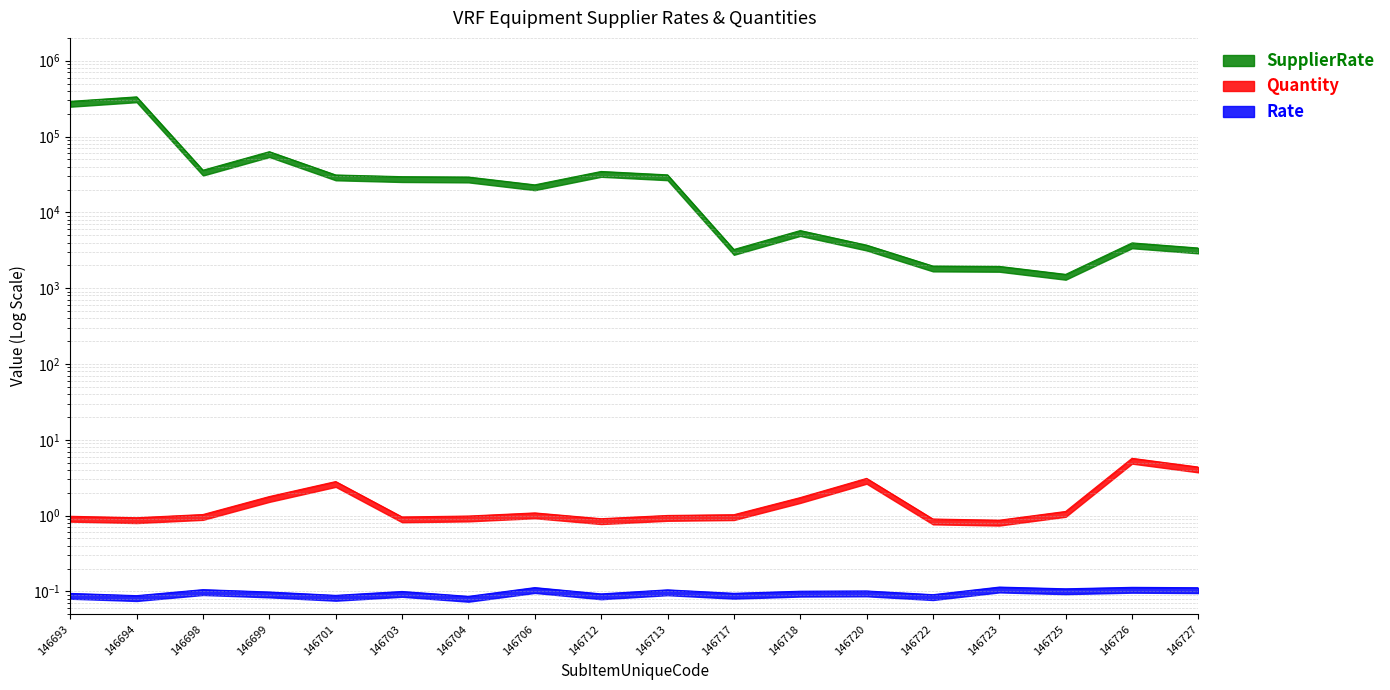

Where is SupplierRate nearest to the value 167636?

146699